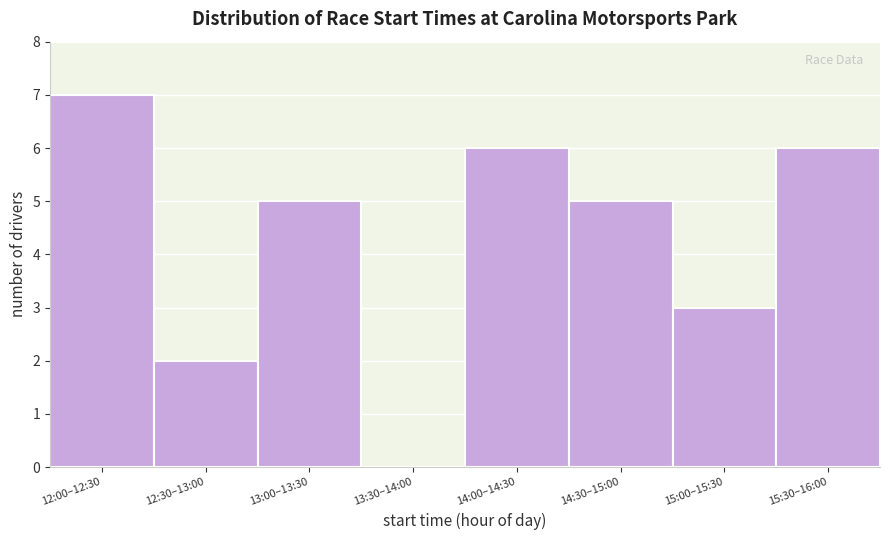

Reading right to left, transcribe all the data shown in this chart.

15:30–16:00=6	15:00–15:30=3	14:30–15:00=5	14:00–14:30=6	13:30–14:00=0	13:00–13:30=5	12:30–13:00=2	12:00–12:30=7